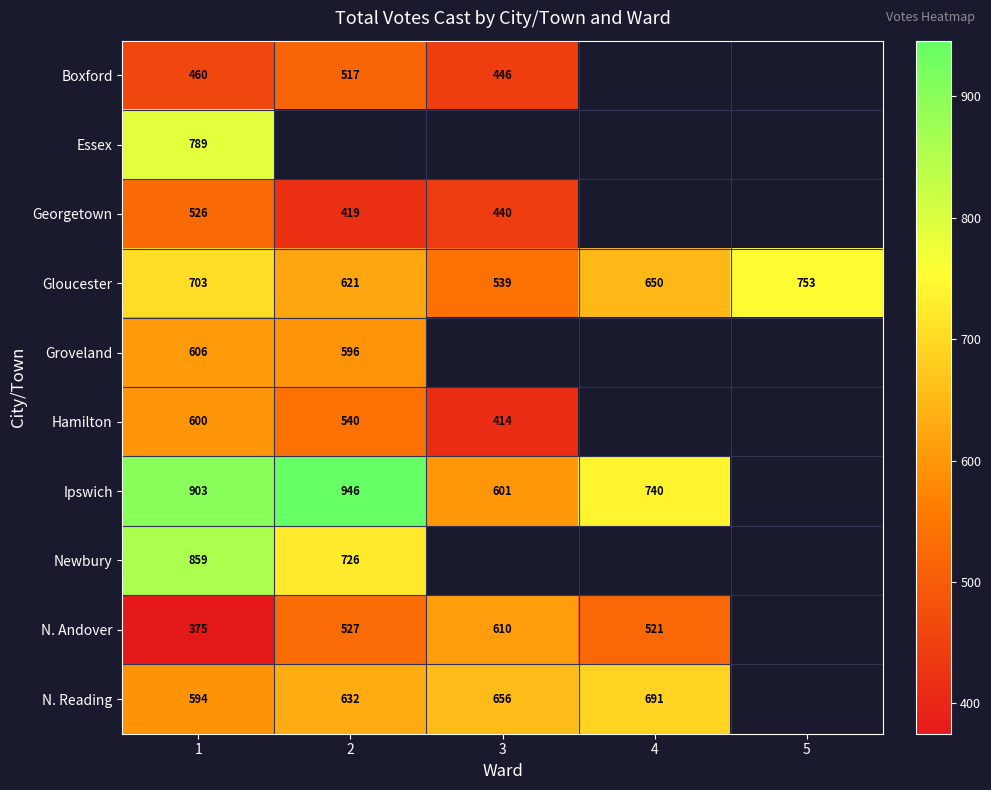

What is the smallest value displayed?

375.0